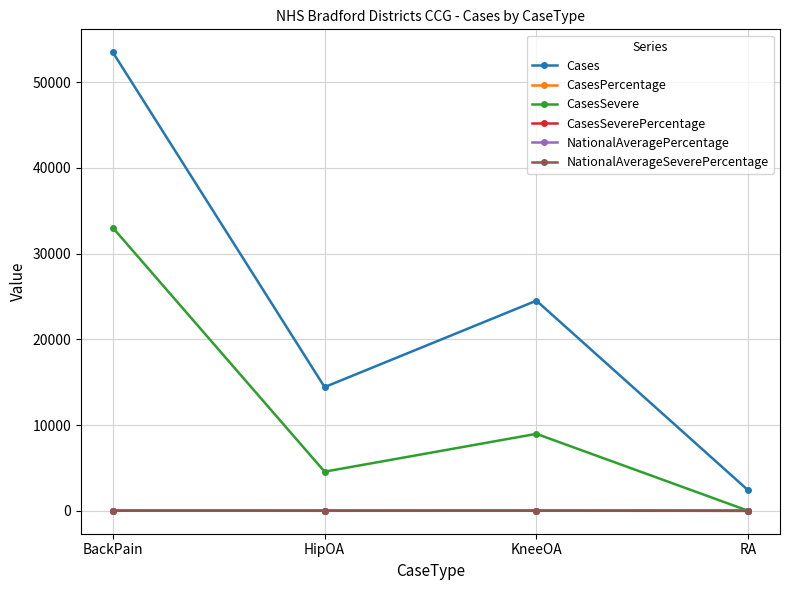

How many times do NationalAveragePercentage and CasesSevere cross each other?

1